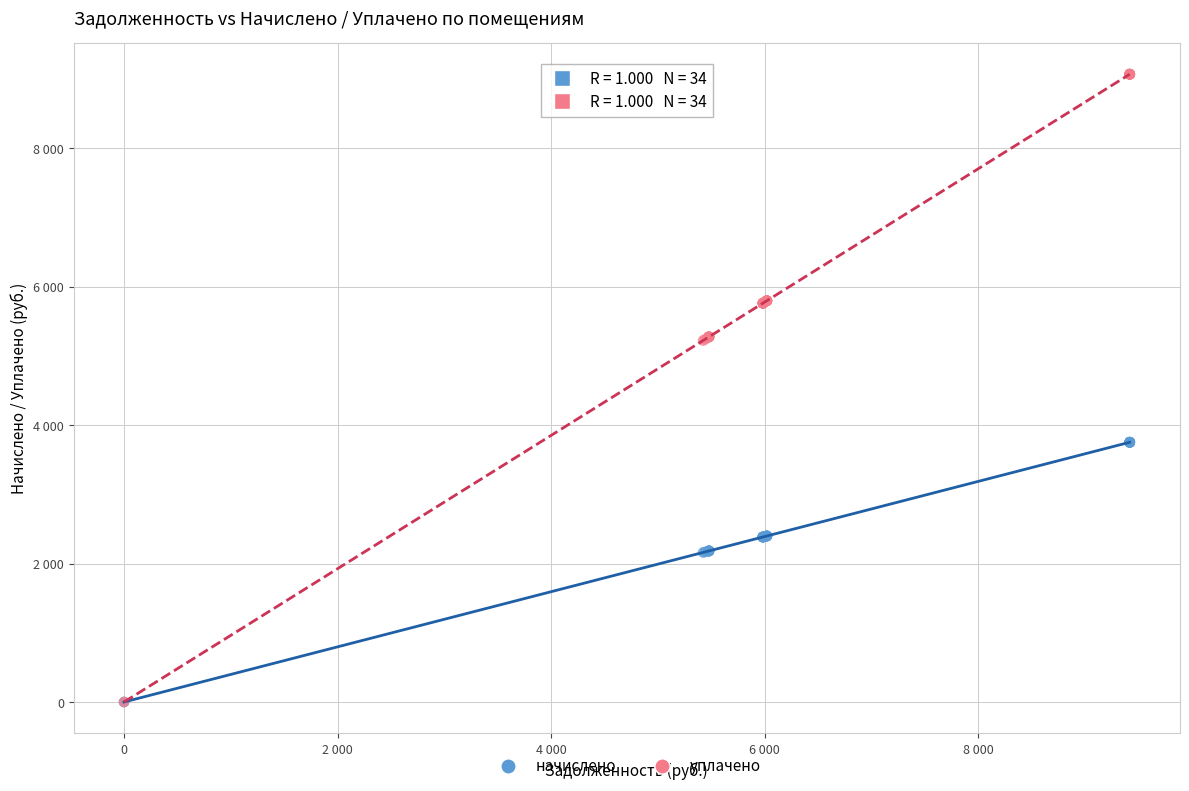

Which series has the largest Y range (max minus min)?

уплачено